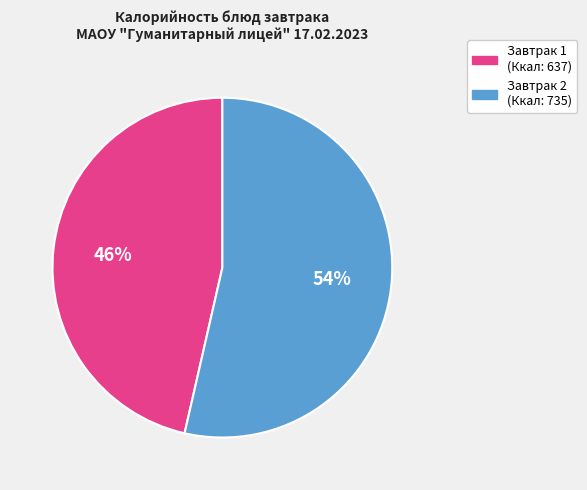

To the nearest percent, what is the average slice percentage?

50%